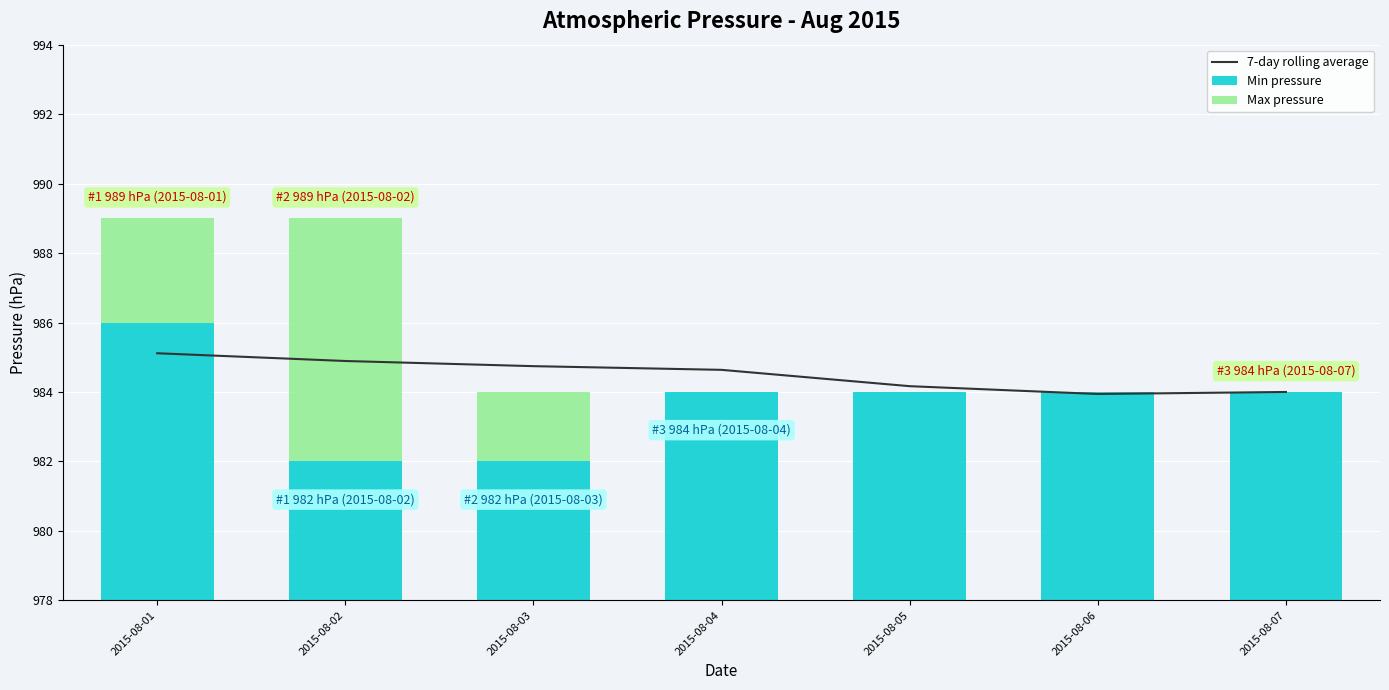

What is the greatest value displayed?

985.1